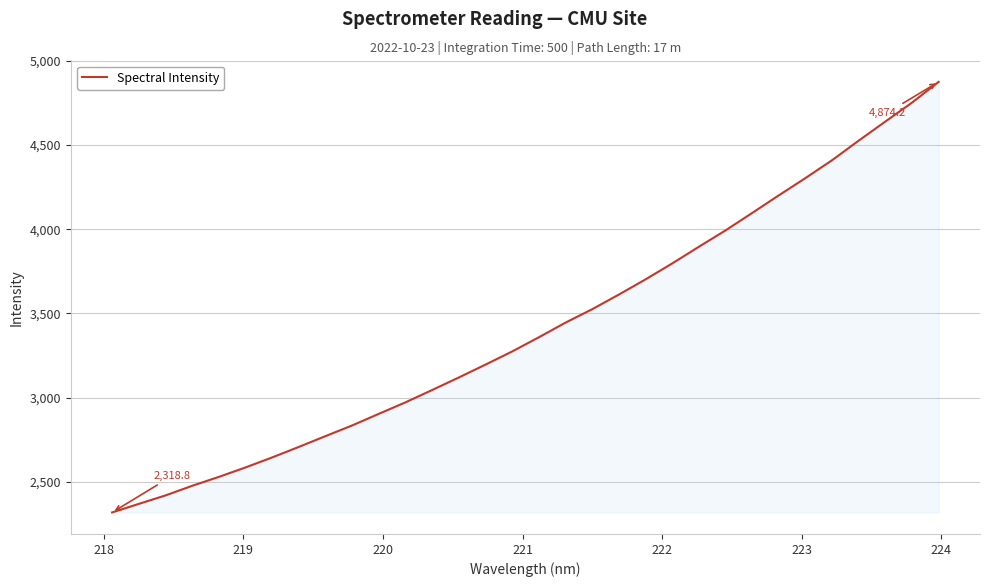

What is the sum of all values?

109307.1